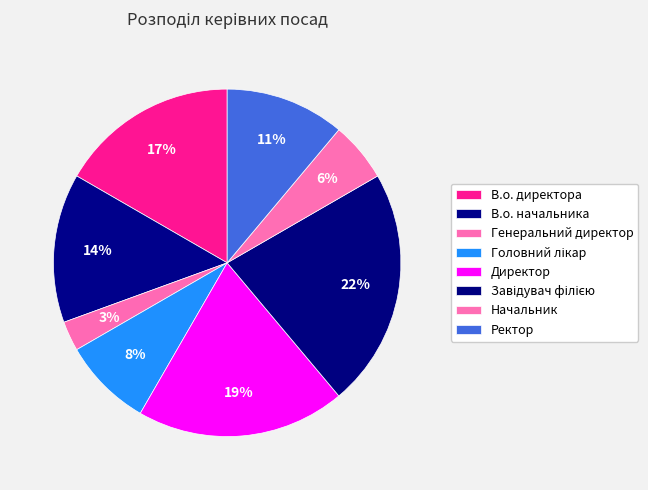

To the nearest percent, what percentage of the pie is Завідувач філією?

22%